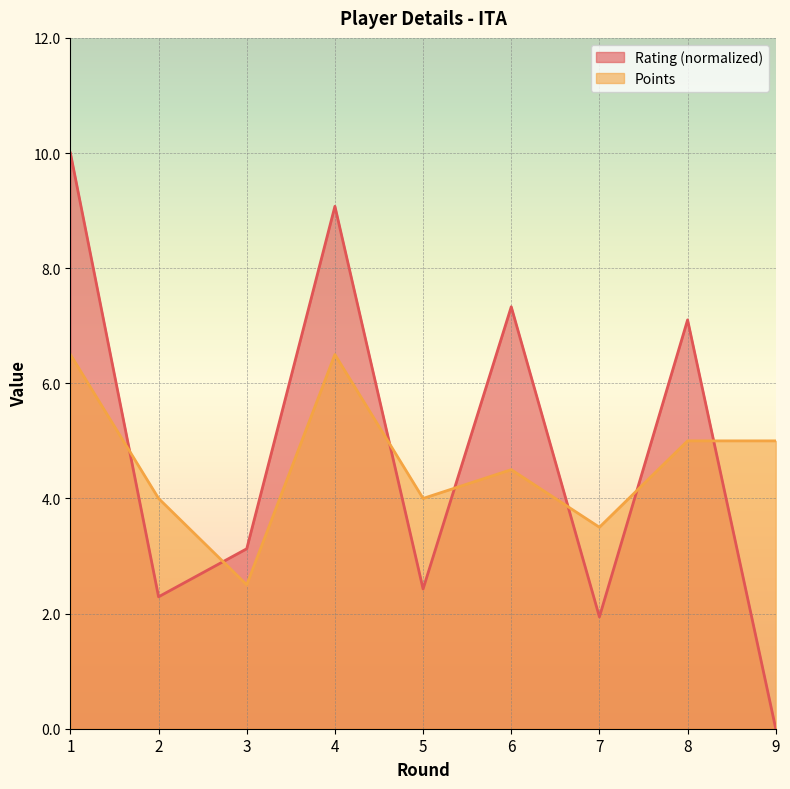

At which category is the sum across all series the highest?

1